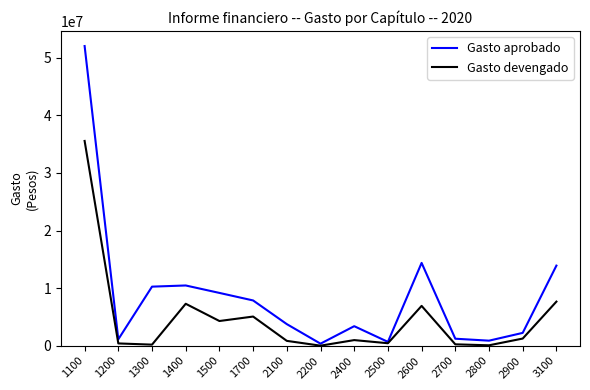

List the series in order of their overall mean, highest first.

Gasto aprobado, Gasto devengado